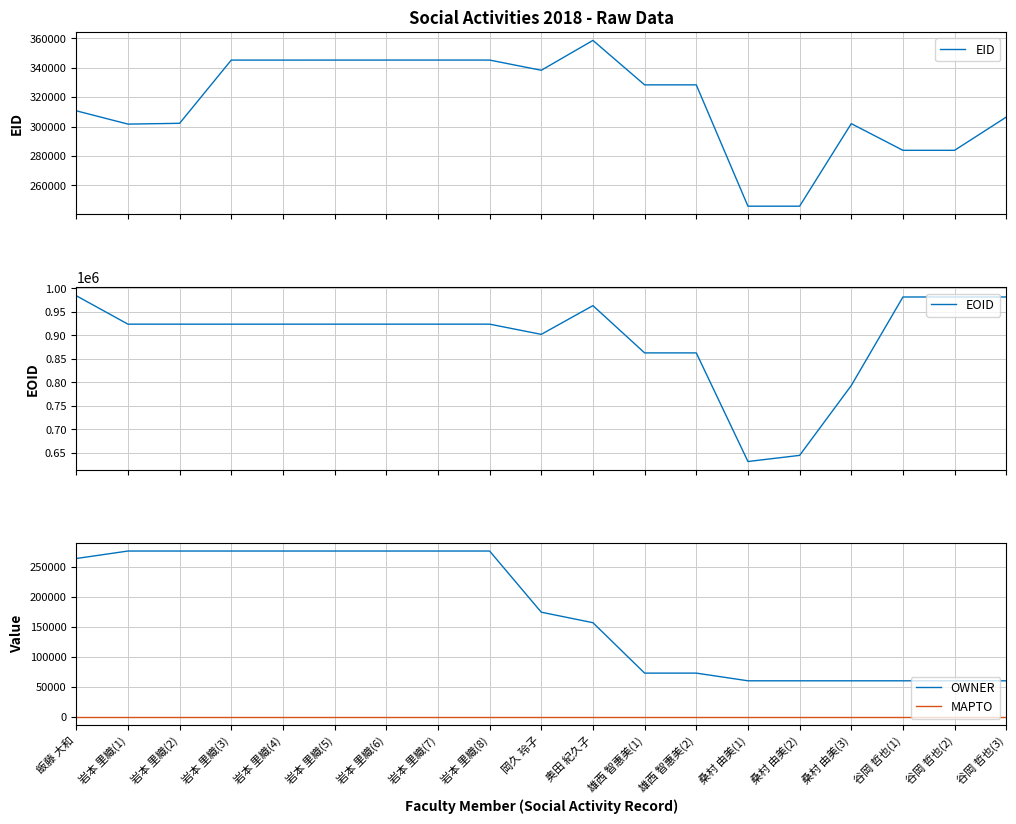

At 奥田 紀久子, list the series in order from largest to smallest.

EOID, EID, OWNER, MAPTO